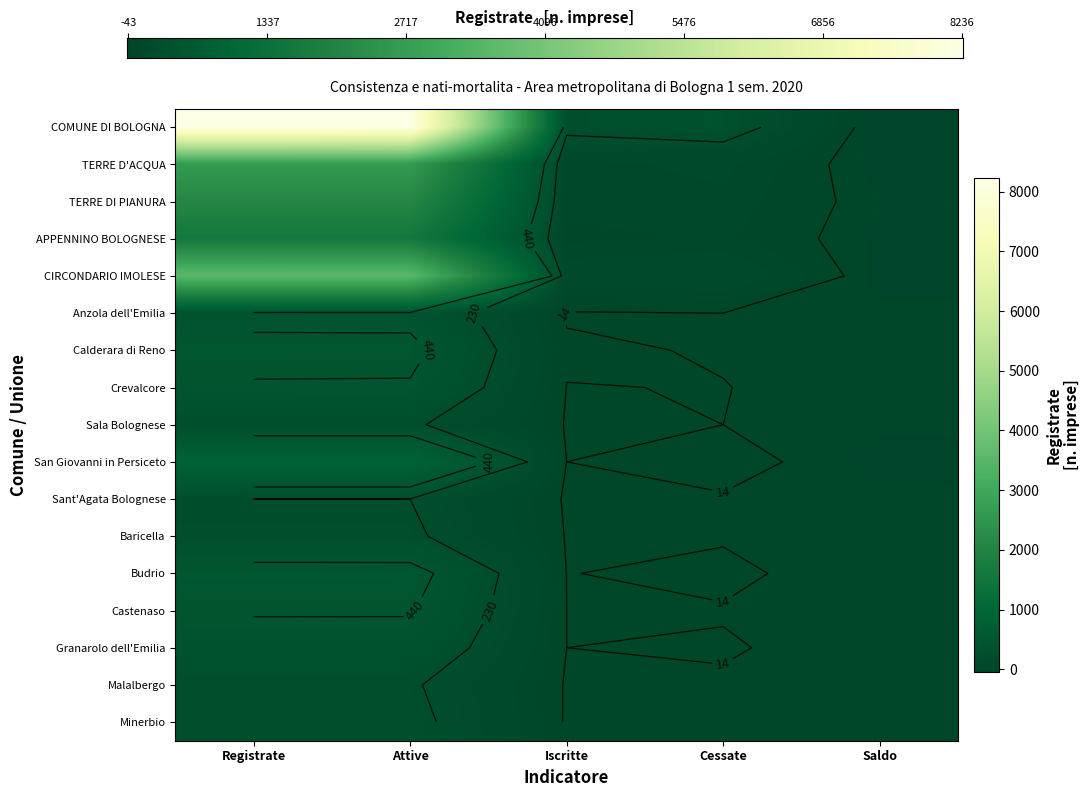

How many data points in Baricella are above 10?

2